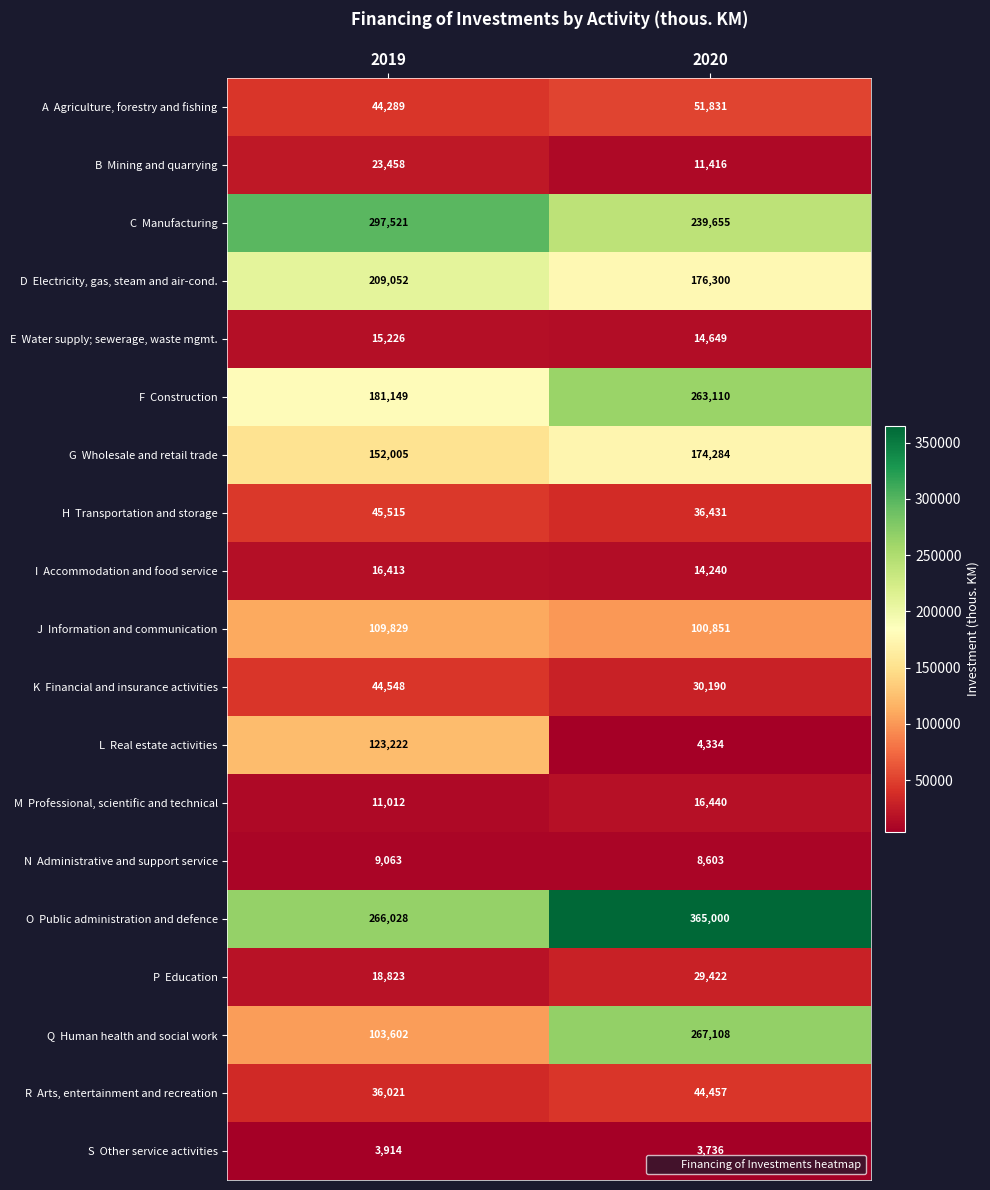

At which category is the sum across all series the highest?

2020